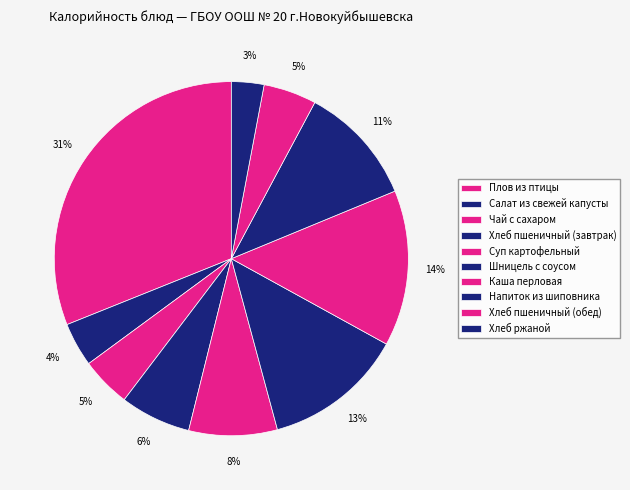

How many segments does this pie chart have?

10